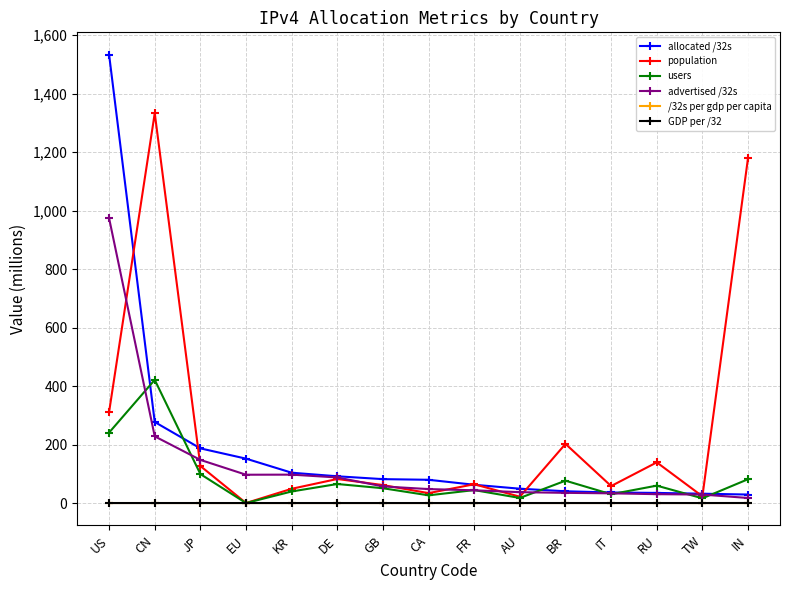

True or false: /32s per gdp per capita has more than 1 points higher than both neighbors.

True